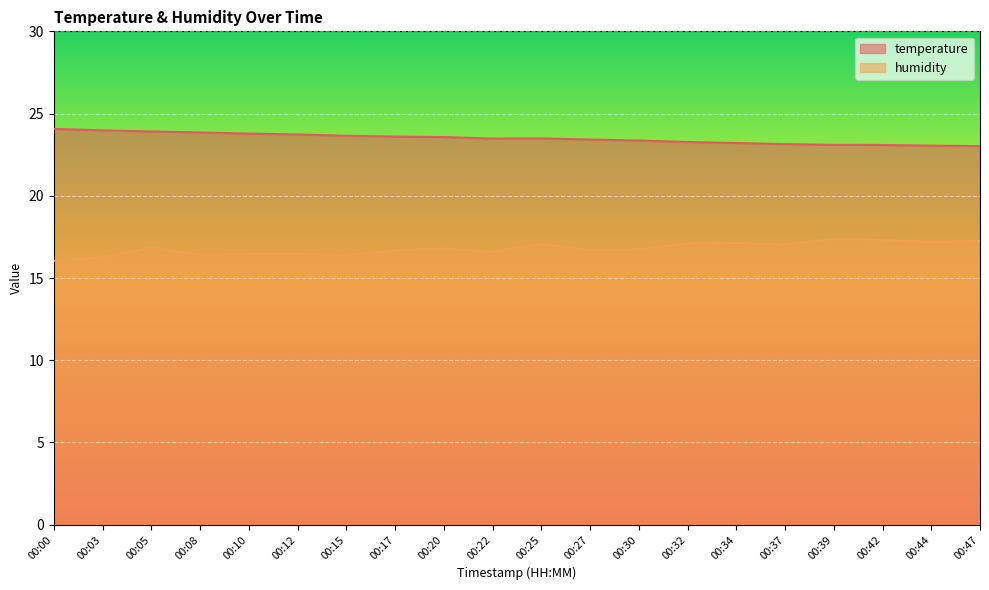

What is the maximum value shown in the chart?

24.1